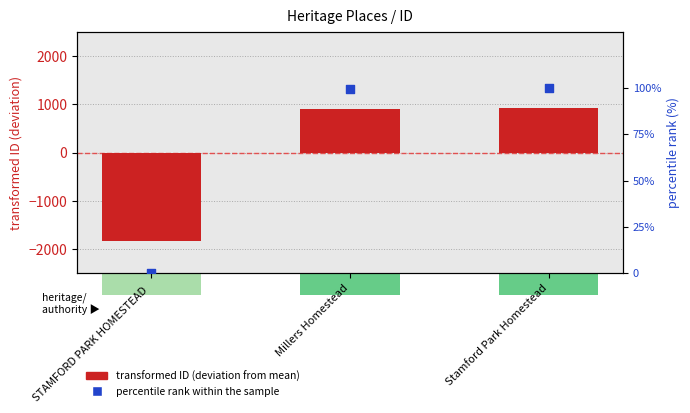

Is the value of percentile rank within the sample at Millers Homestead greater than the value of transformed ID (deviation from mean) at STAMFORD PARK HOMESTEAD ?

Yes